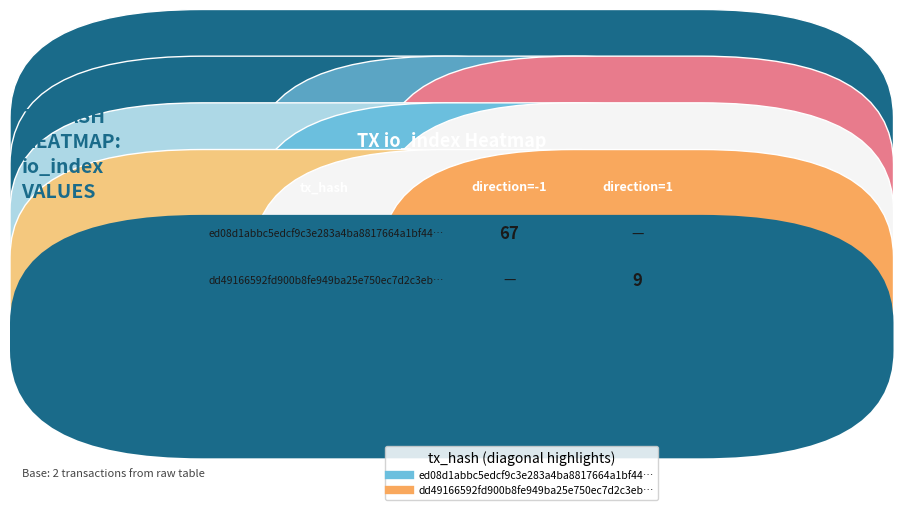

True or false: ed08d1abbc5edcf9c3e283a4ba8817664a1bf44 has a value of 0 at direction.

False